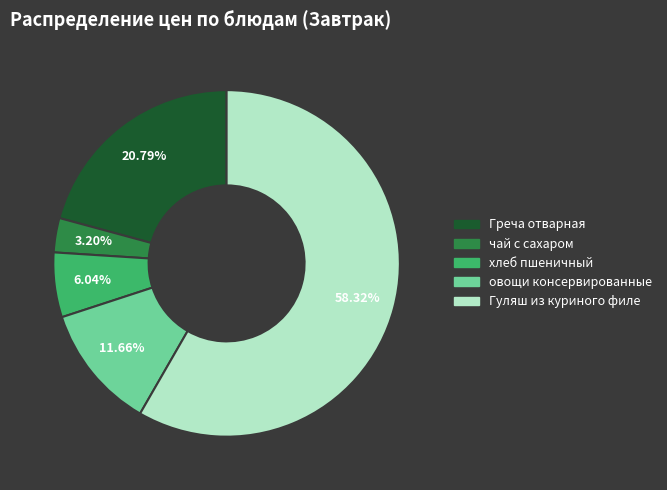

To the nearest percent, what portion does хлеб пшеничный represent?

6%